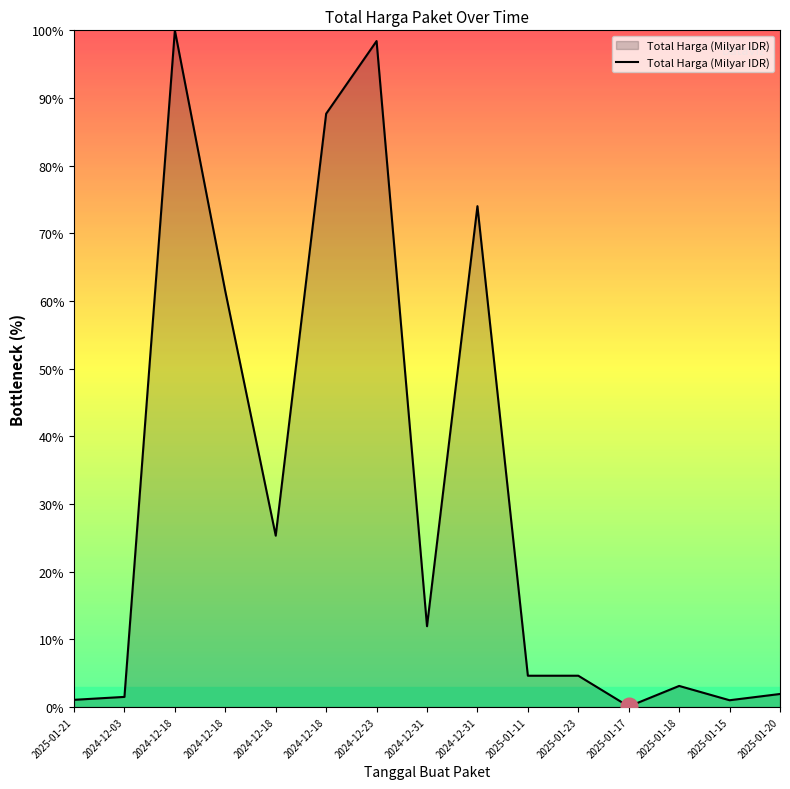

What value does the data have at 2024-12-31?

11.9